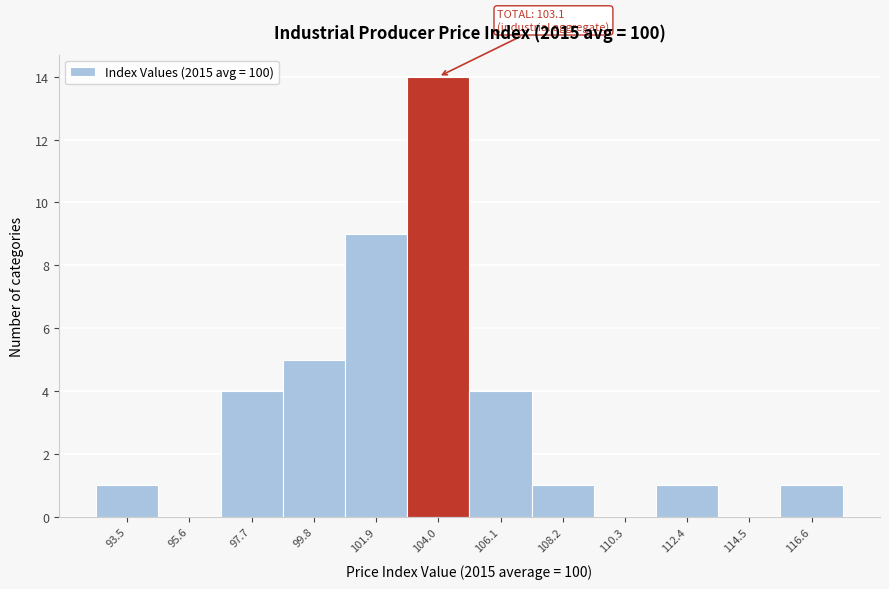

Over which range of the x-axis is the bar tallest?

103.0 to 105.0